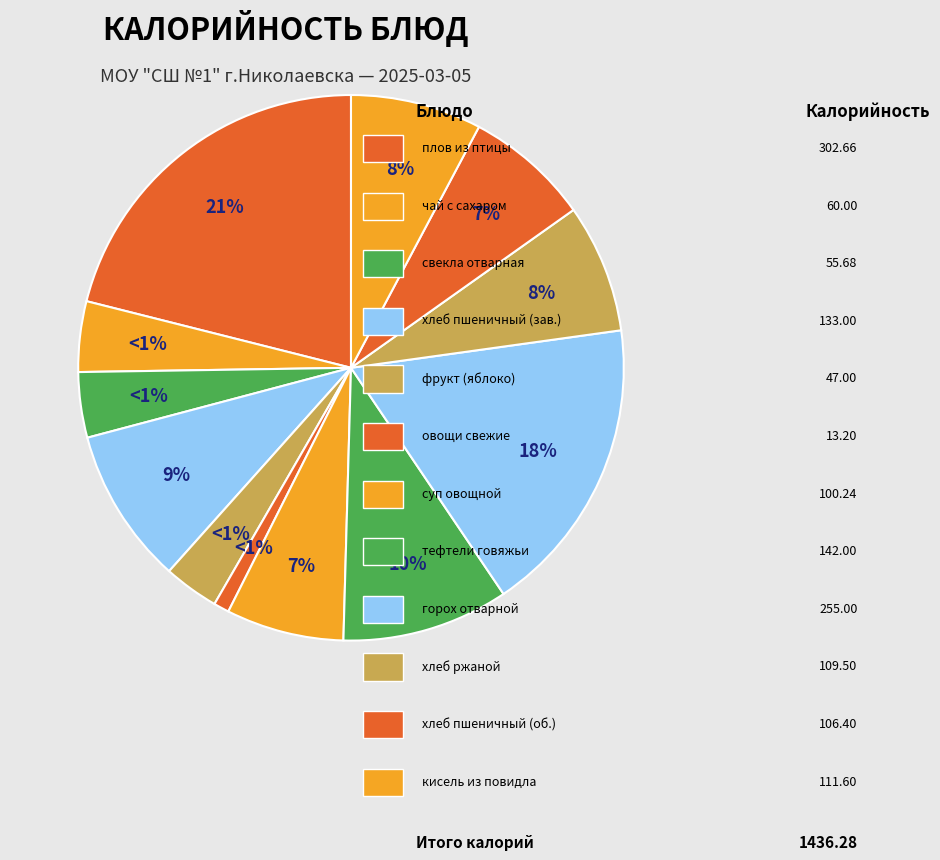

To the nearest percent, what is the average slice percentage?

8%